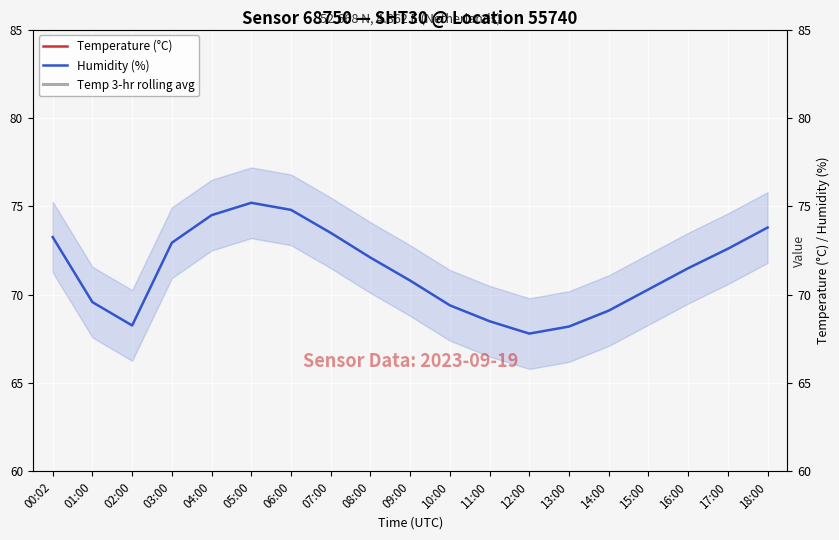

How many values in the Humidity (%) series are below 71?

9